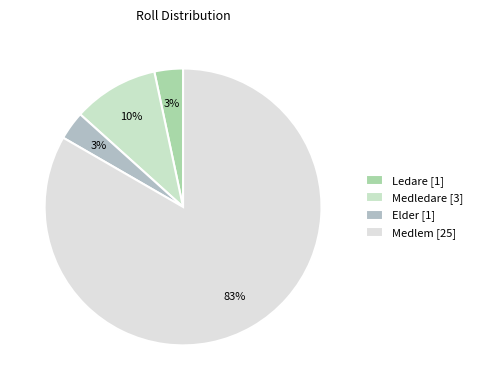

How many slices are in this pie chart?

4